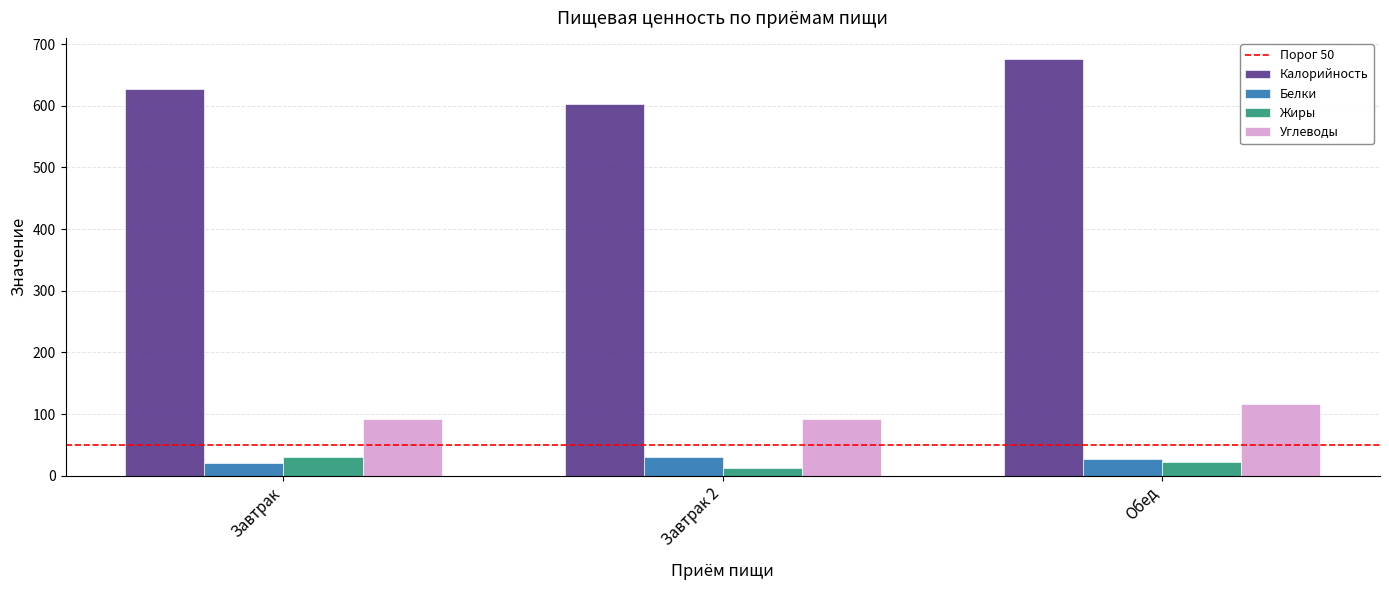

At which label is Калорийность closest to 639?

Завтрак